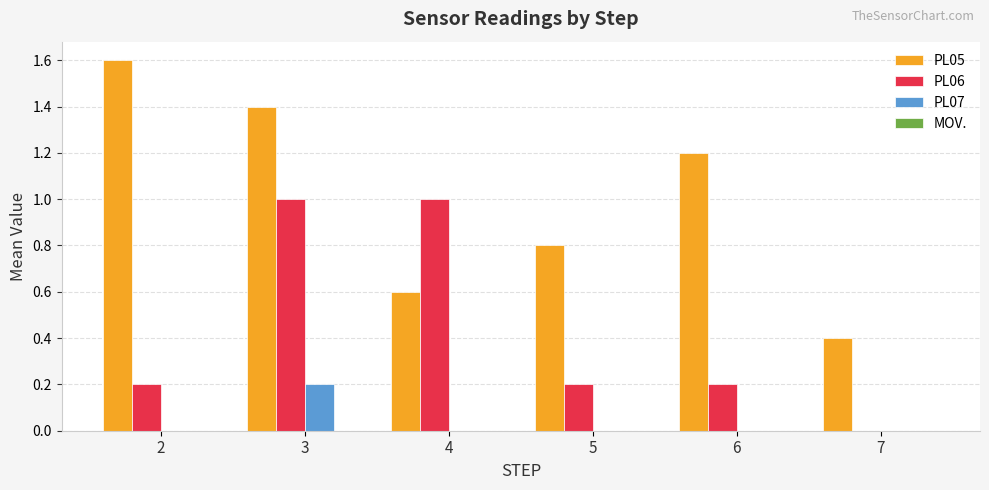

At which category is the sum across all series the highest?

3